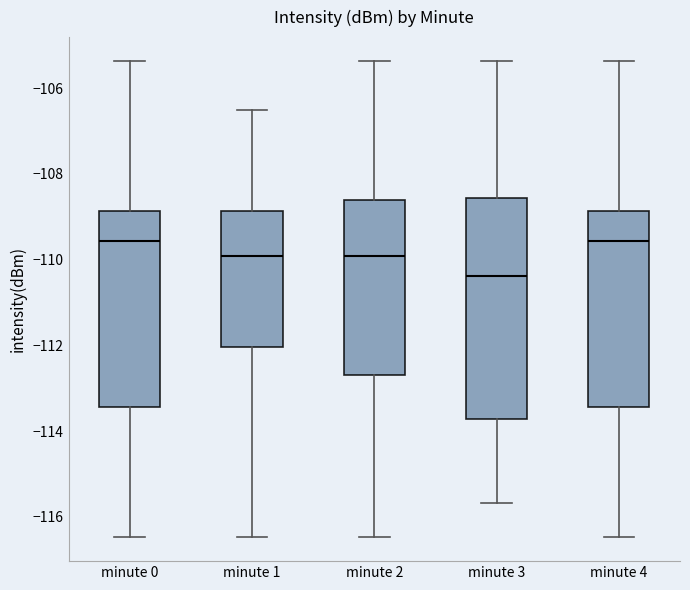

Which box has the lowest median line?

minute 3